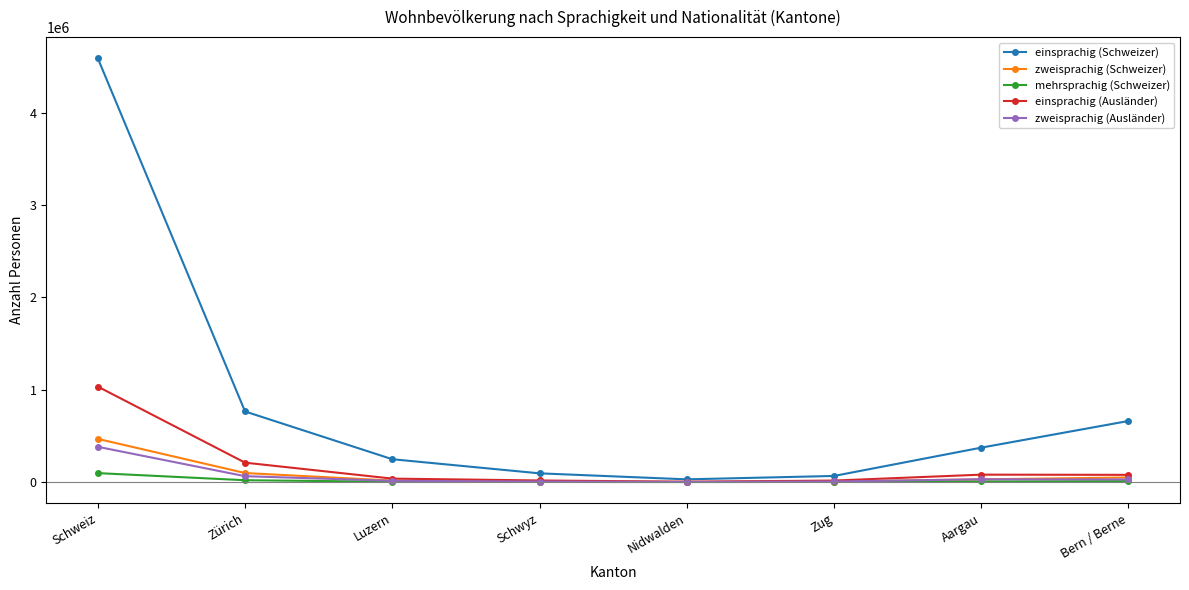

Which category has the highest value across all series?

Schweiz